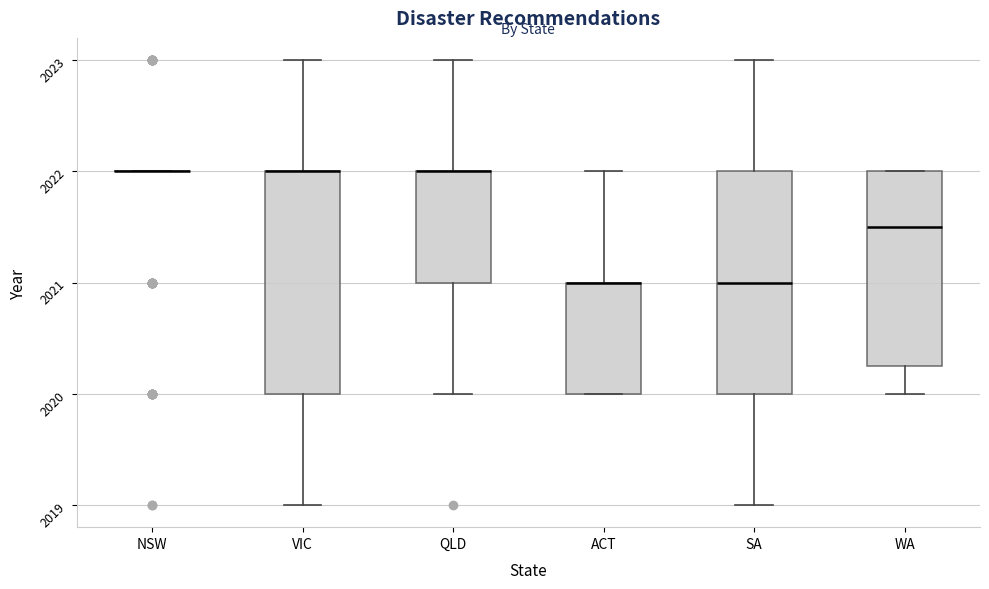

Reading left to right, transcribe this box plot: for each box, give where its median line is, the range the box spans, and where its two whiskers end, as read against the y-axis. The values are not printed on the chart, so give them approximately, as read against the axis.

NSW: box collapsed to a line at 2022.0, whiskers 2022.0 to 2022.0
VIC: median 2022.0 (drawn on the box's upper edge), box 2020.0 to 2022.0, whiskers 2019.0 to 2023.0
QLD: median 2022.0 (drawn on the box's upper edge), box 2021.0 to 2022.0, whiskers 2020.0 to 2023.0
ACT: median 2021.0 (drawn on the box's upper edge), box 2020.0 to 2021.0, whiskers 2020.0 to 2022.0
SA: median 2021.0, box 2020.0 to 2022.0, whiskers 2019.0 to 2023.0
WA: median 2021.5, box 2020.3 to 2022.0, whiskers 2020.0 to 2022.0